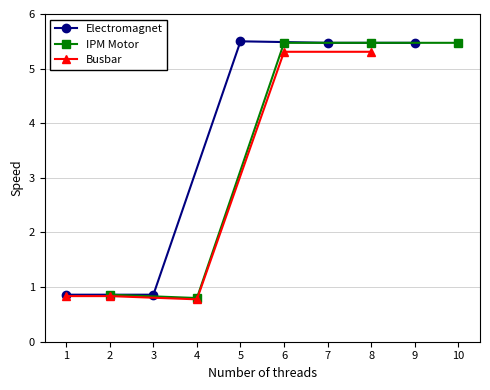

The value of IPM Motor at 6 is 7.3. True or false?

False